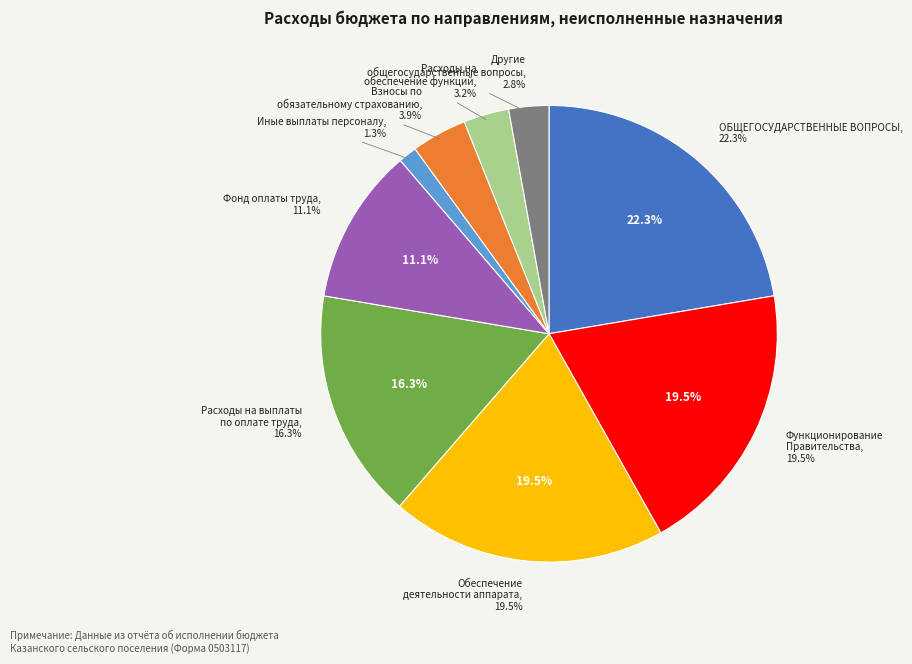

Combined, what portion of the pie is Функционирование Правительства and Фонд оплаты труда?

30.6%